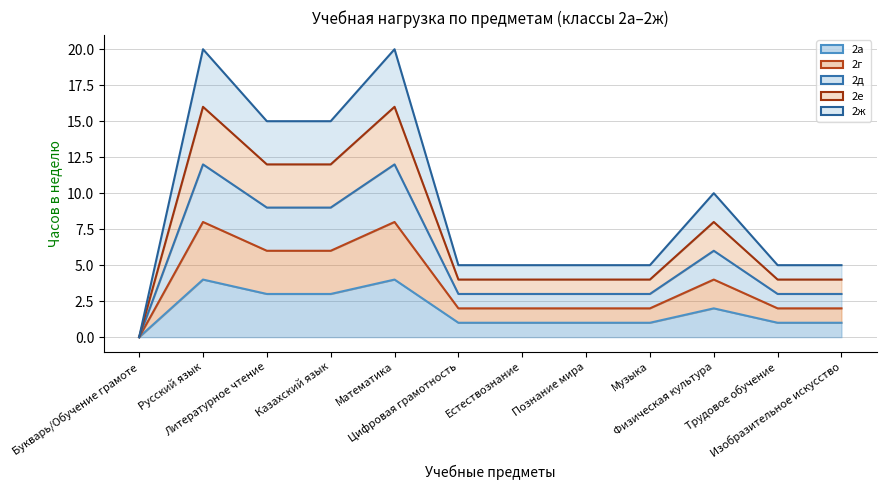

At which category is the sum across all series the highest?

Русский язык